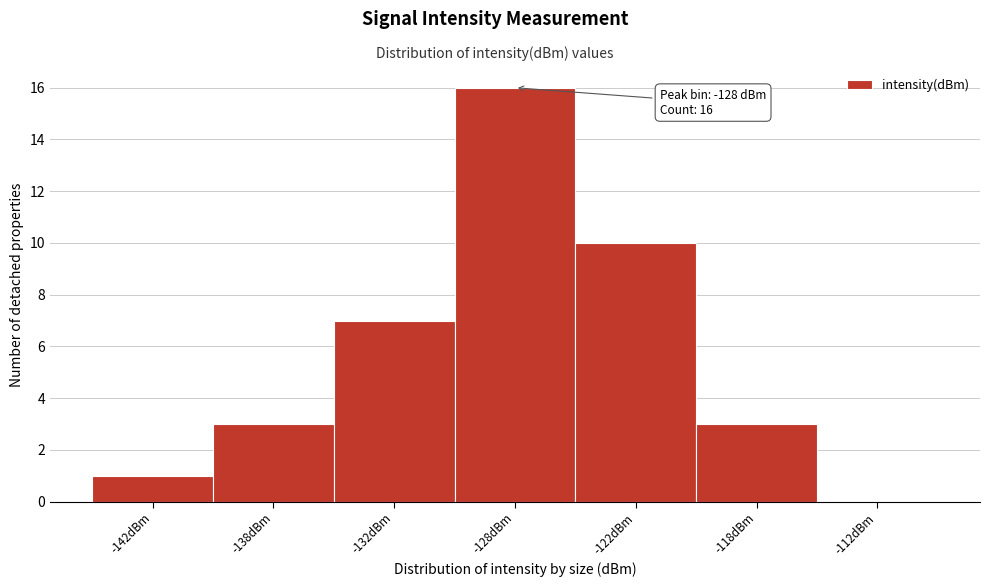

Reading right to left, list all the values displayed in this chart.

-112dBm=0	-118dBm=3	-122dBm=10	-128dBm=16	-132dBm=7	-138dBm=3	-142dBm=1